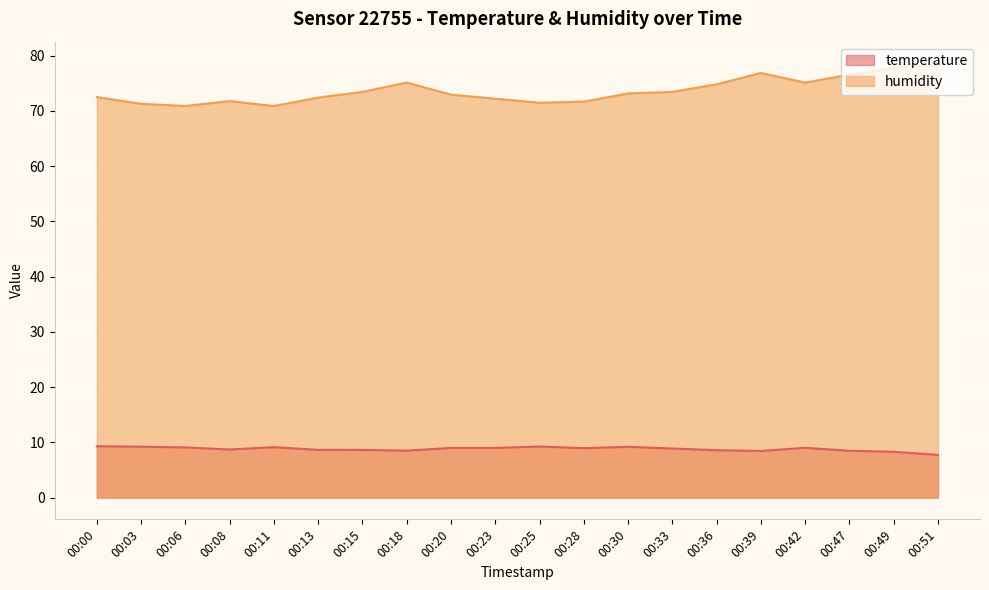

Rank the series by their maximum value, from highest to lowest.

humidity, temperature